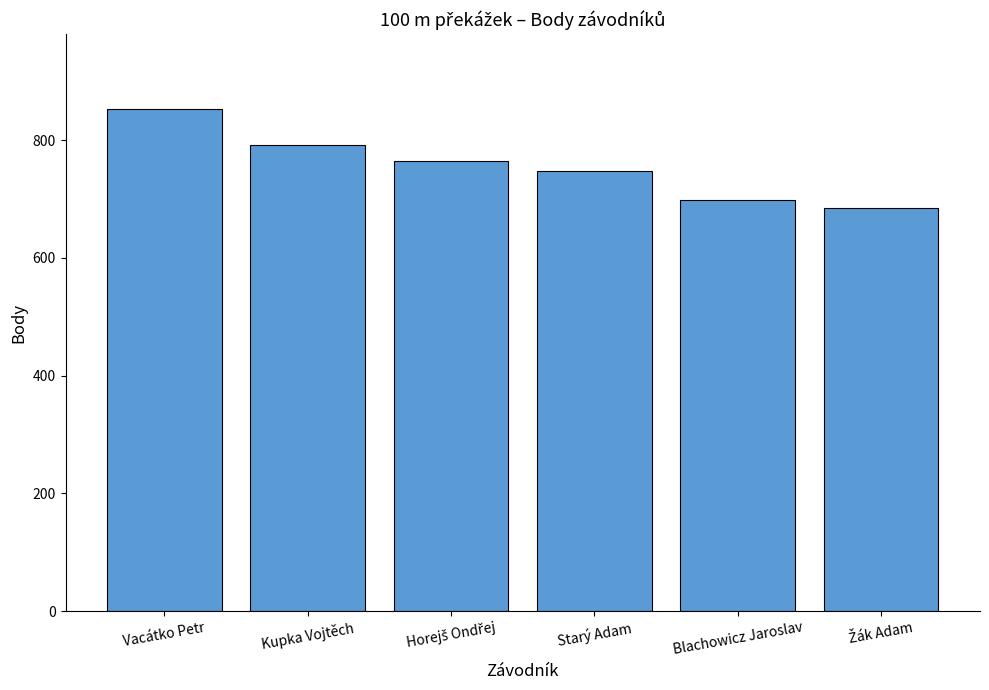

How many distinct data groups are displayed?

1